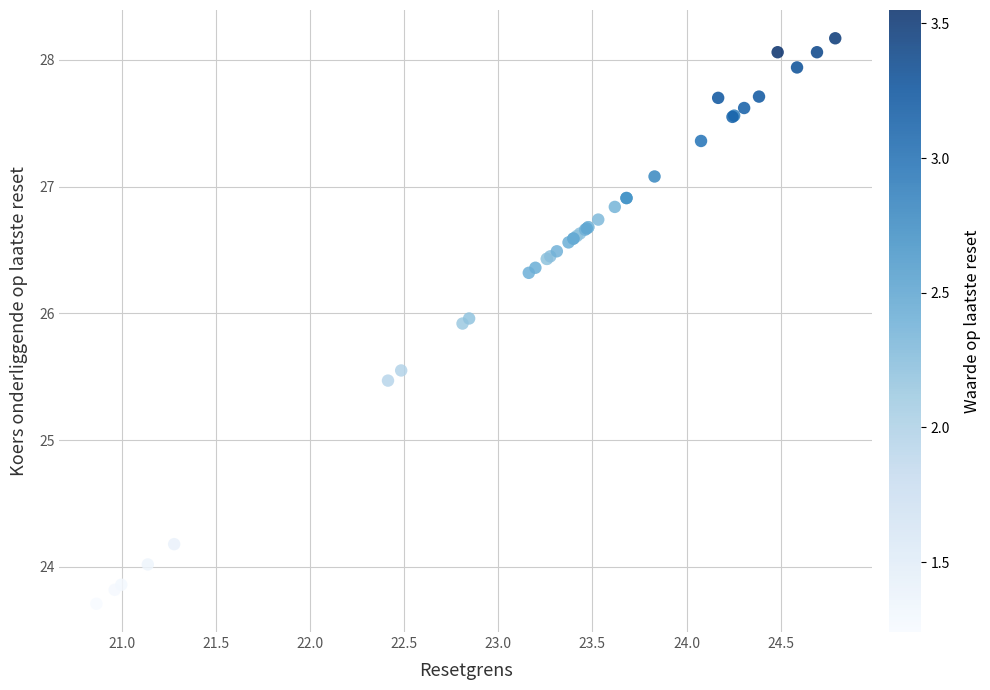

What Y value in the scatter plot is closest to 25?

25.5